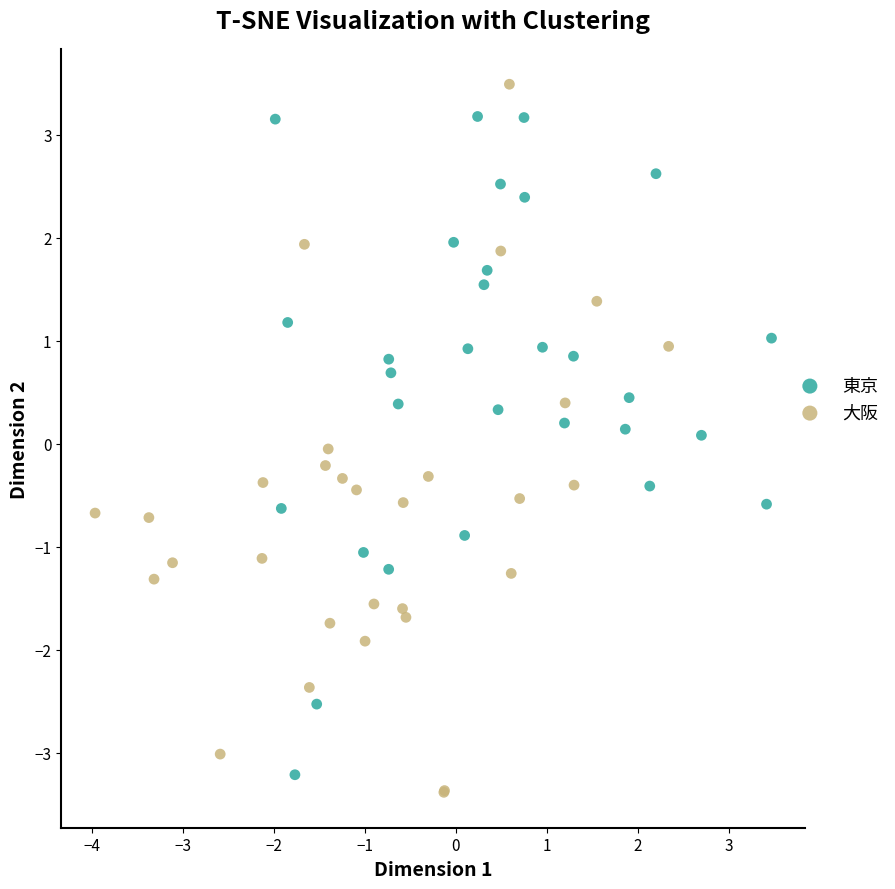

Which series reaches the maximum Y coordinate?

大阪